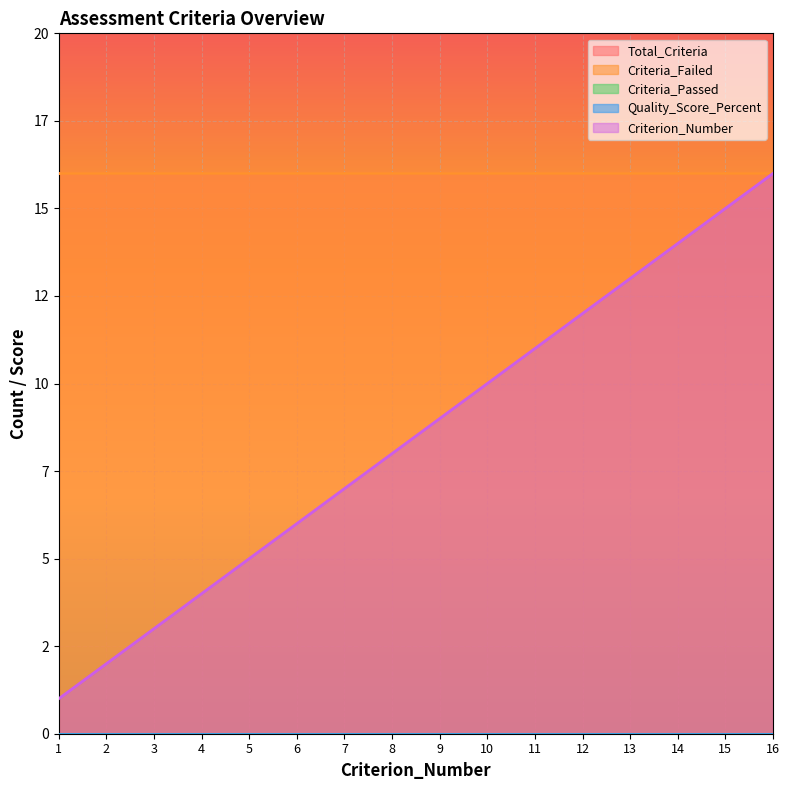

Reading right to left, list all the values displayed in this chart.

Total_Criteria: 16	16	16	16	16	16	16	16	16	16	16	16	16	16	16	16
Criteria_Passed: 0	0	0	0	0	0	0	0	0	0	0	0	0	0	0	0
Criteria_Failed: 16	16	16	16	16	16	16	16	16	16	16	16	16	16	16	16
Quality_Score_Percent: 0	0	0	0	0	0	0	0	0	0	0	0	0	0	0	0
Criterion_Number: 16	15	14	13	12	11	10	9	8	7	6	5	4	3	2	1